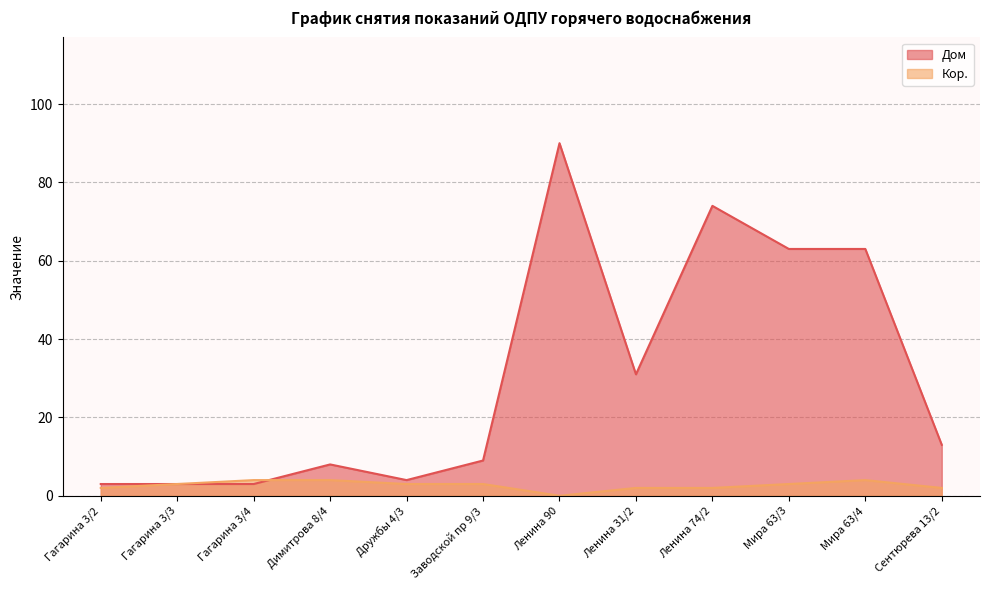

How many Кор. values are between 2 and 4?

11